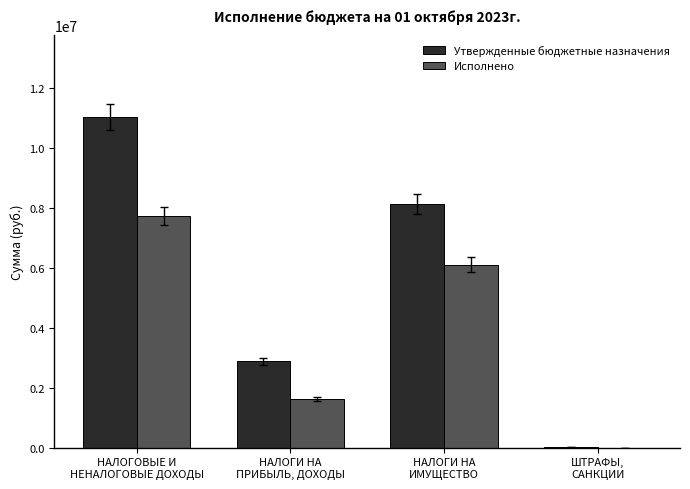

How many distinct data groups are displayed?

2